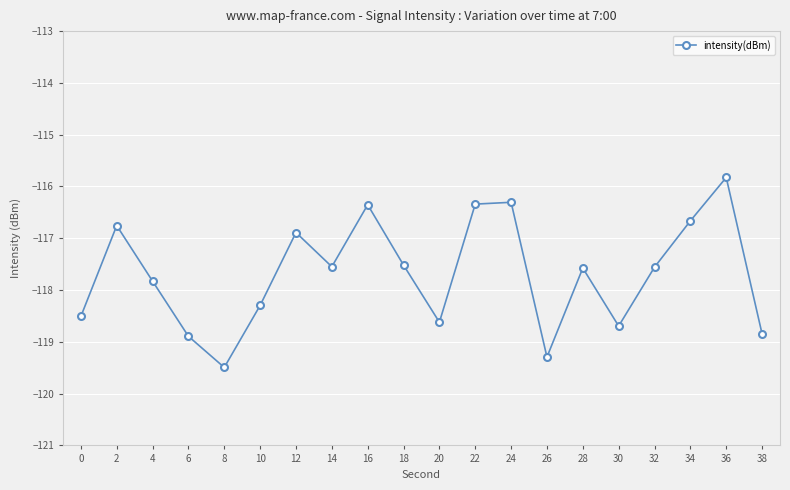

Does the chart display data point markers on the line(s)?

Yes